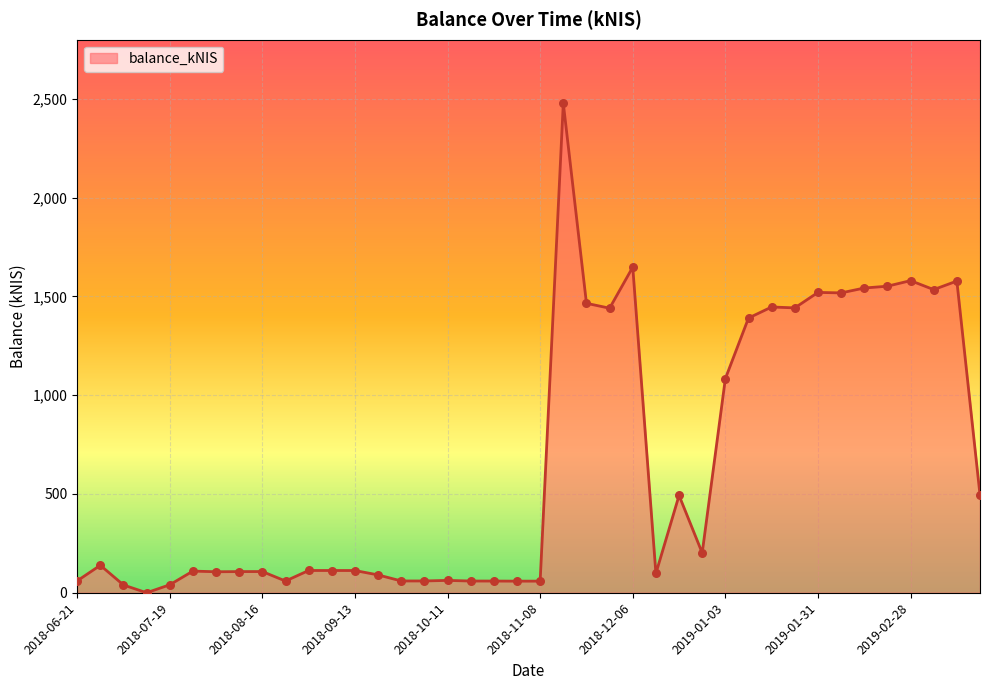

What is the greatest value displayed?

2478.5